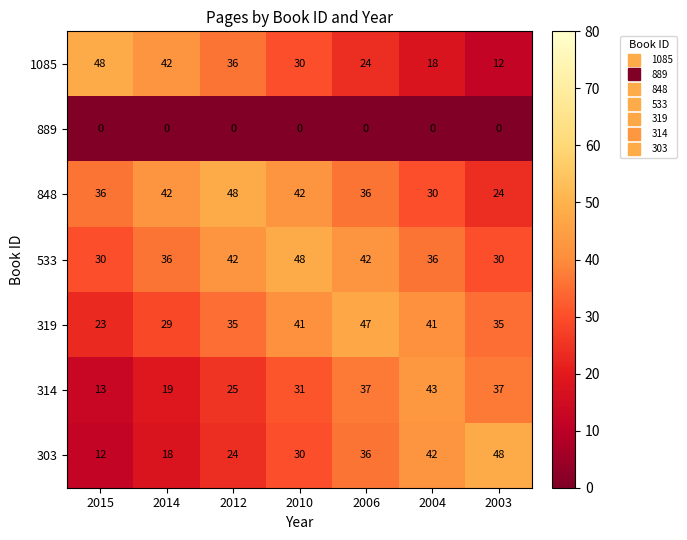

What is the spread (max minus min) of values at 2012?

48